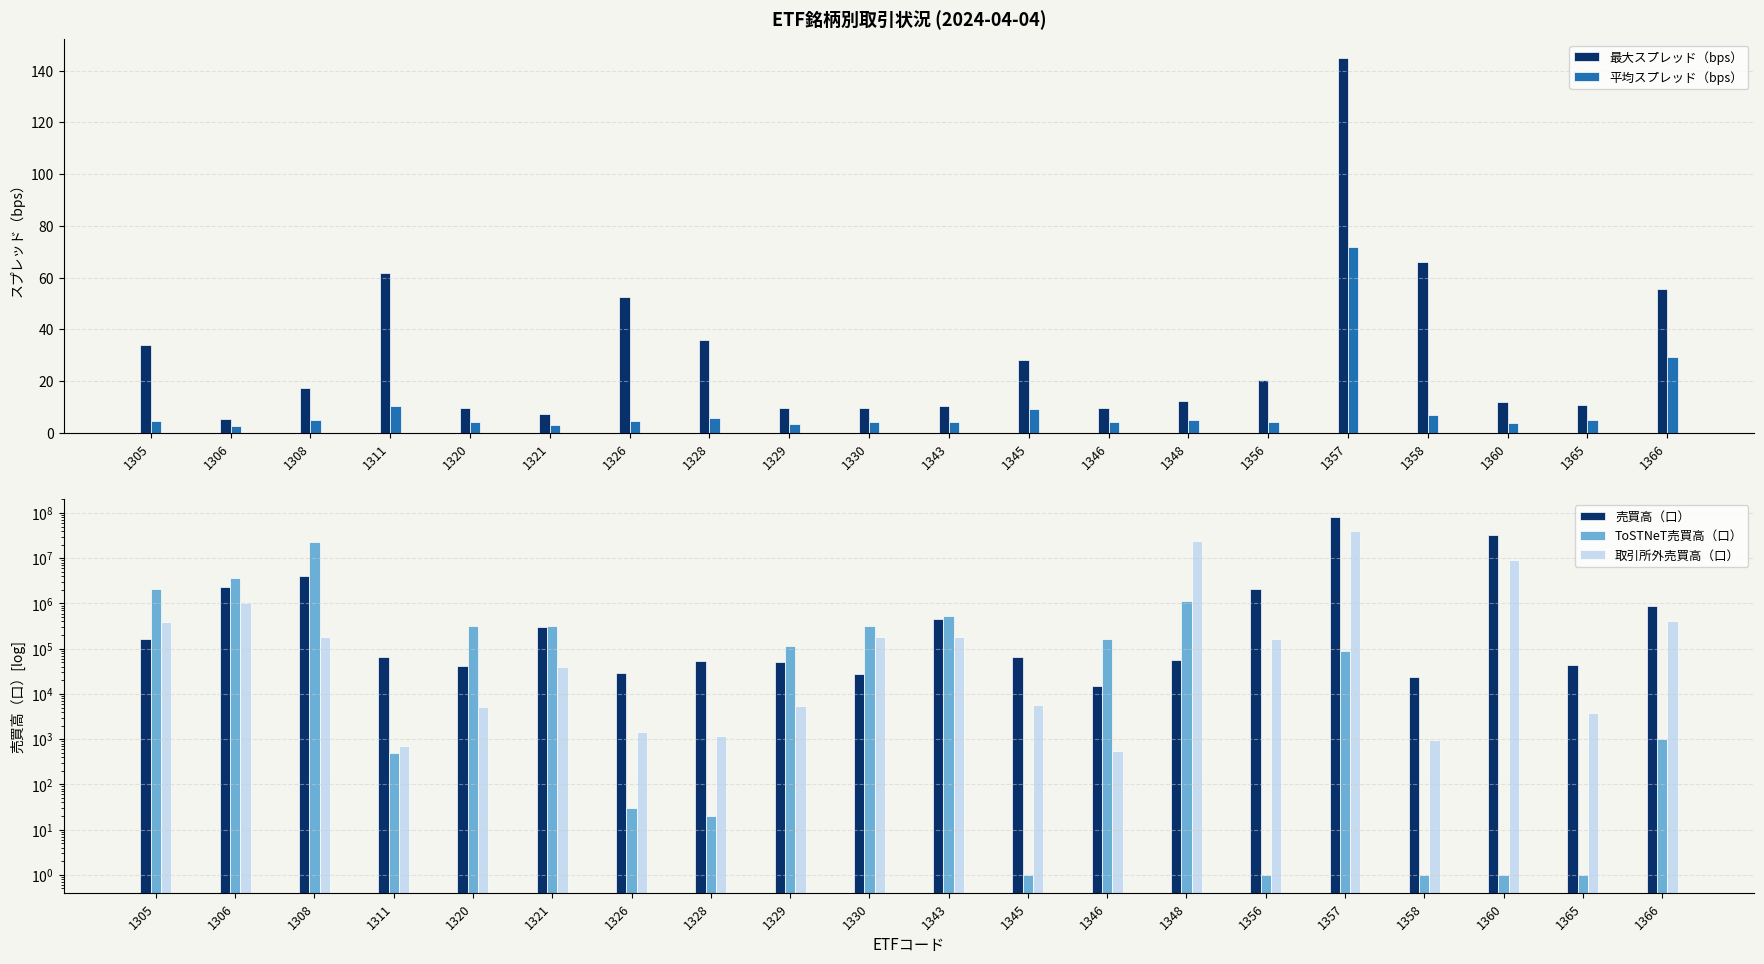

Rank the series by their maximum value, from highest to lowest.

売買高（口）, 取引所外売買高（口）, ToSTNeT売買高（口）, 最大スプレッド（bps）, 平均スプレッド（bps）